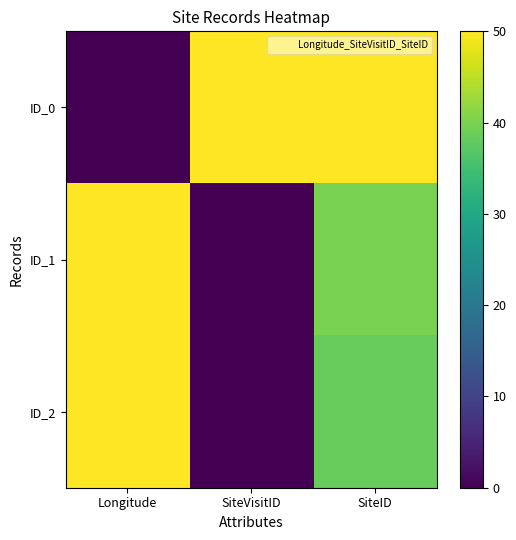

Which has a higher value, SiteVisitID or SiteID?

SiteVisitID